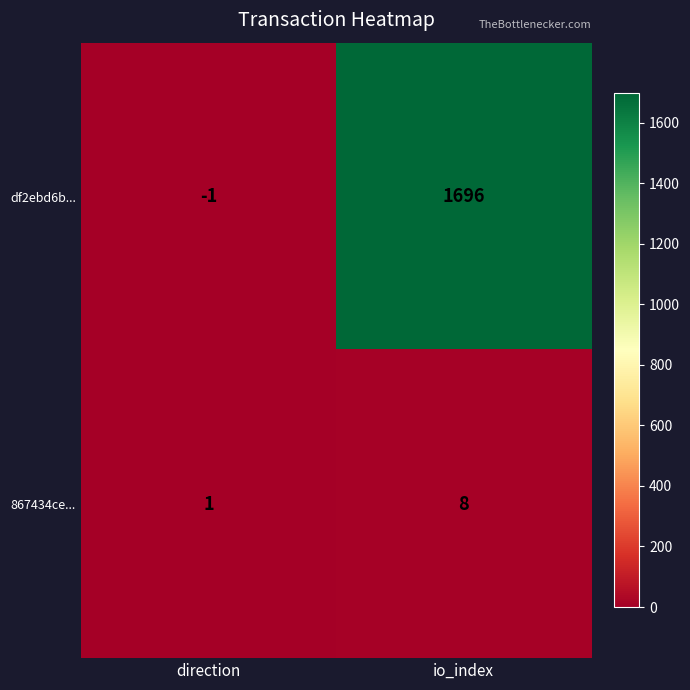

Reading left to right, extract all data points from this chart.

df2ebd6b...: -1	1696
867434ce...: 1	8